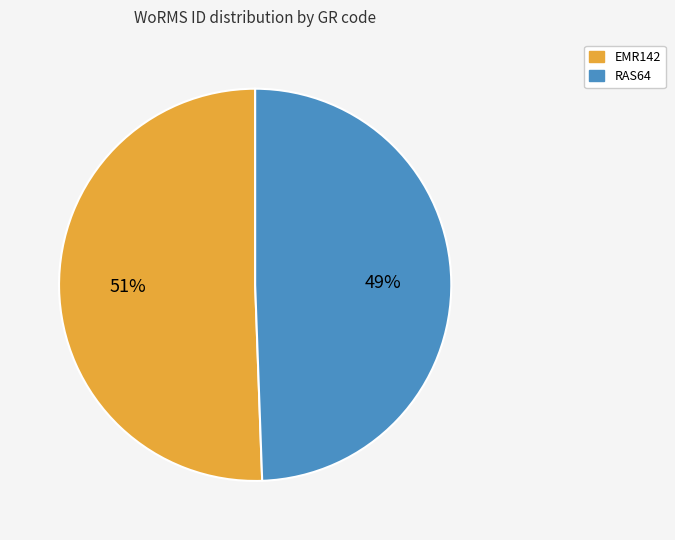

What is the ratio of the value at EMR142 to the value at RAS64?

1.0